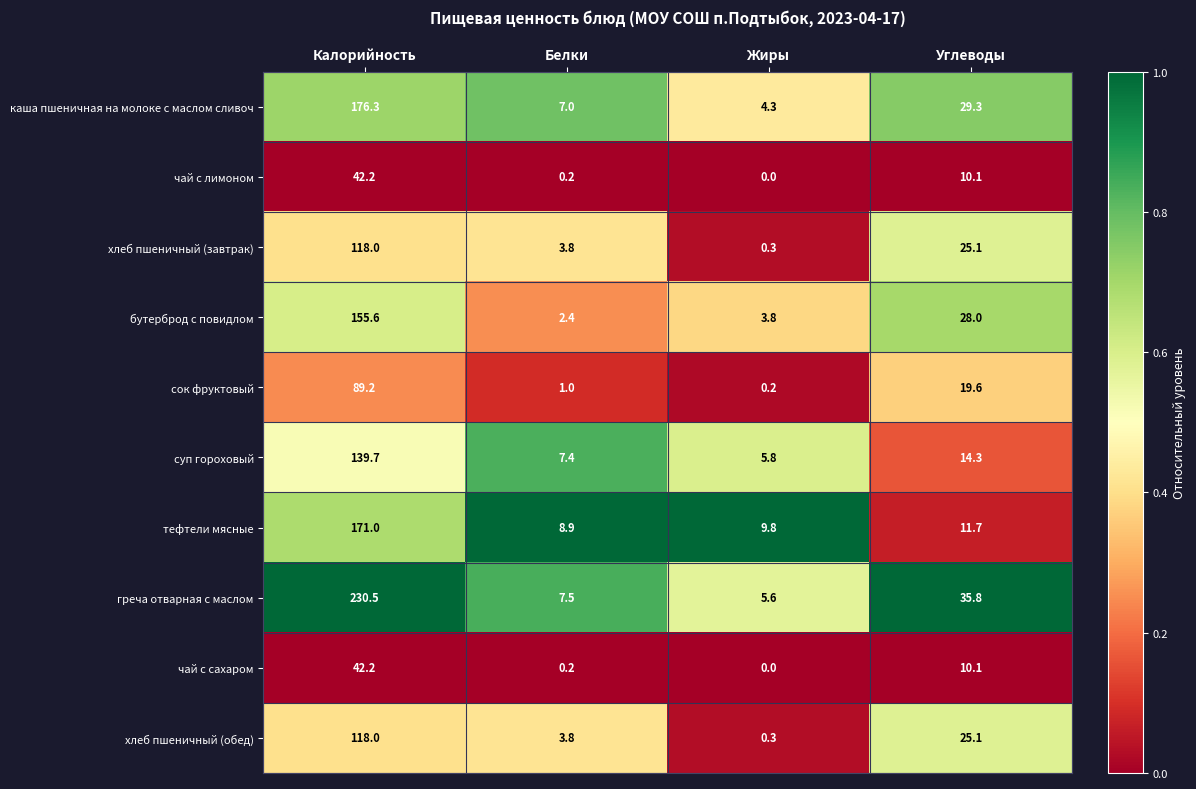

The value of бутерброд с повидлом at Углеводы is 28.0. True or false?

True